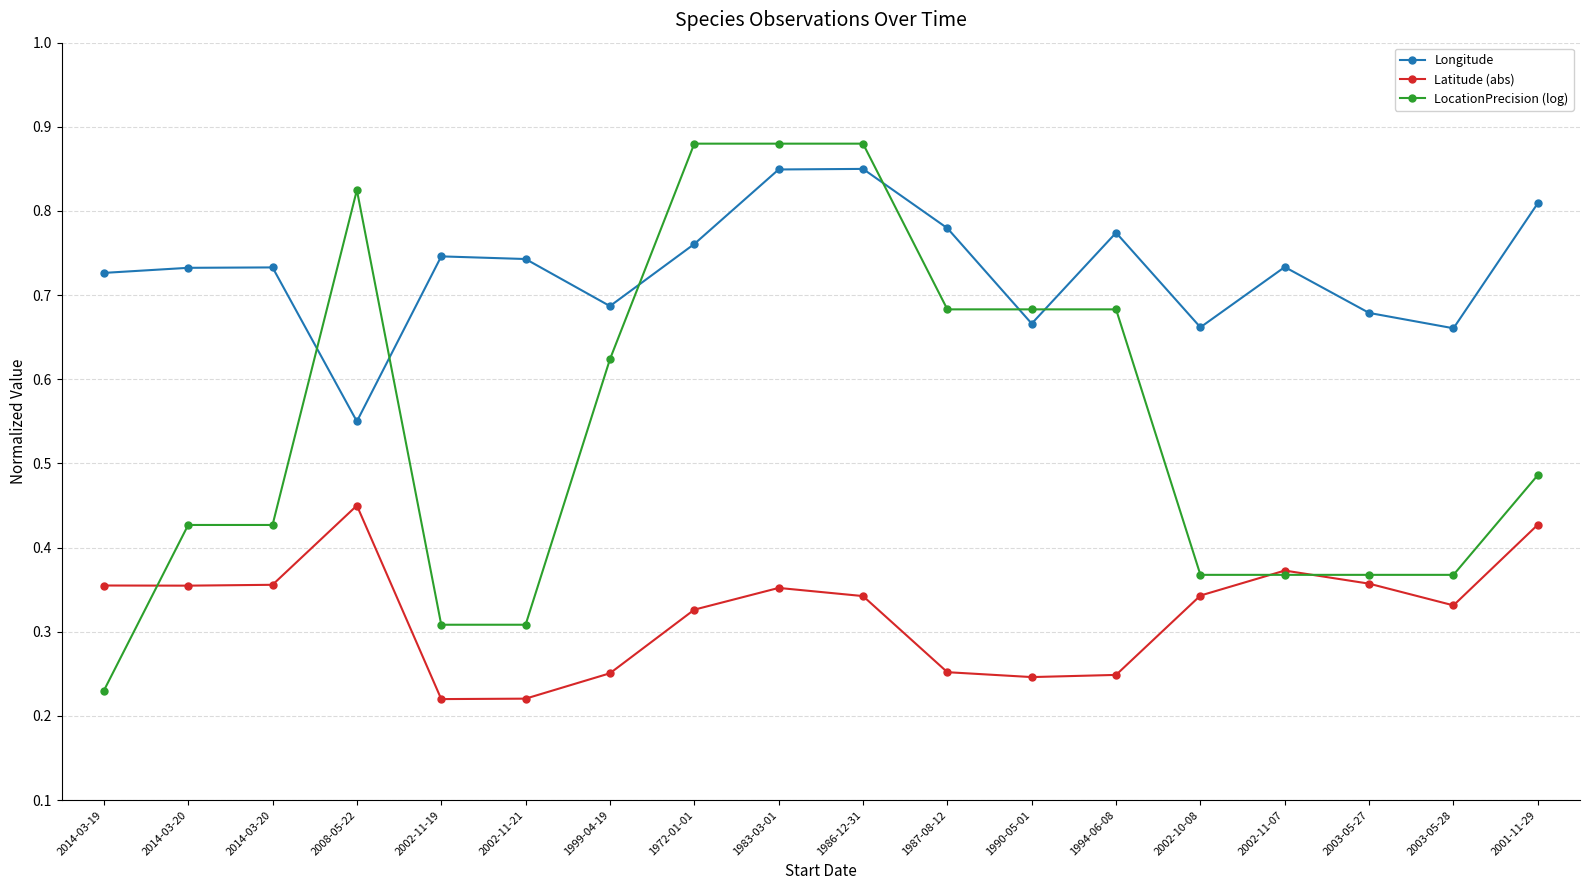

Which series has the widest spread of values?

LocationPrecision (log)